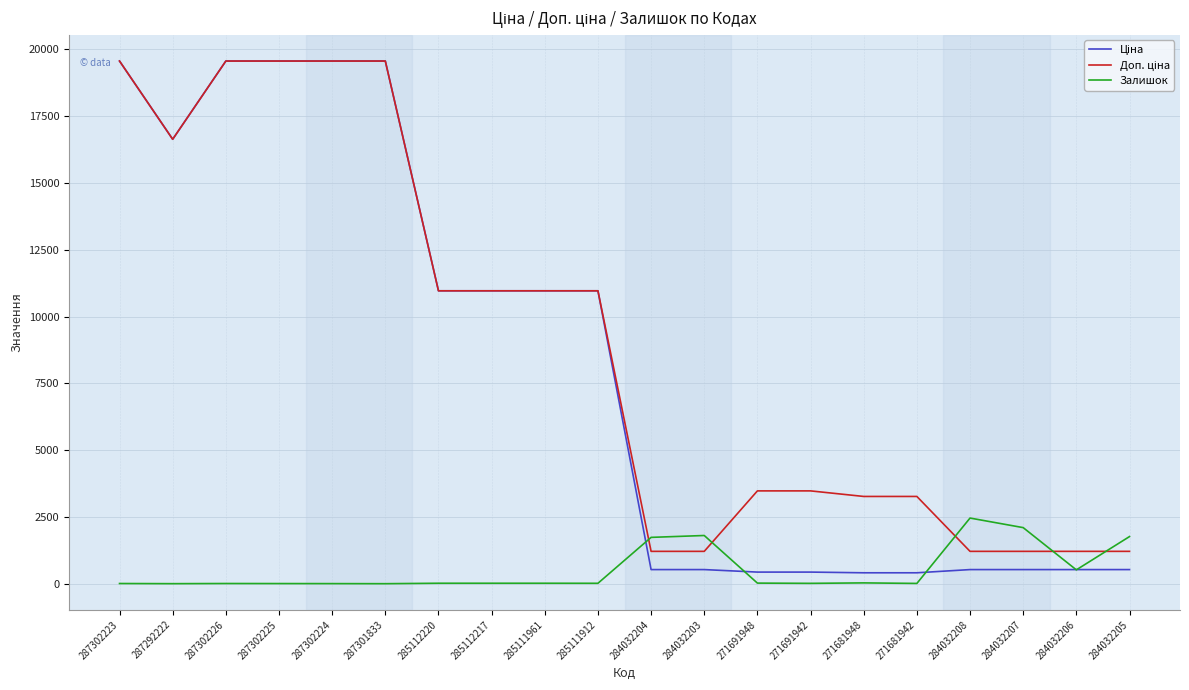

What value does the Залишок series have at 285112220?

17.0